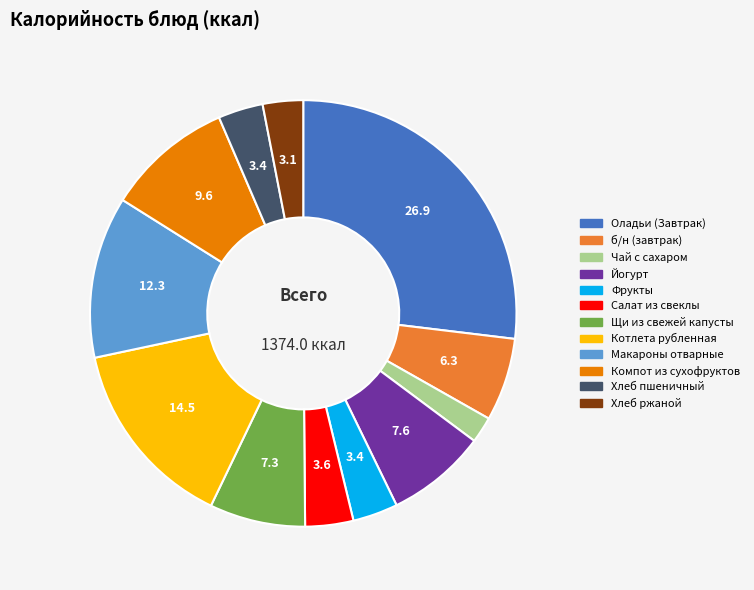

What is the ratio of the value at Чай с сахаром to the value at Салат из свеклы?

0.5